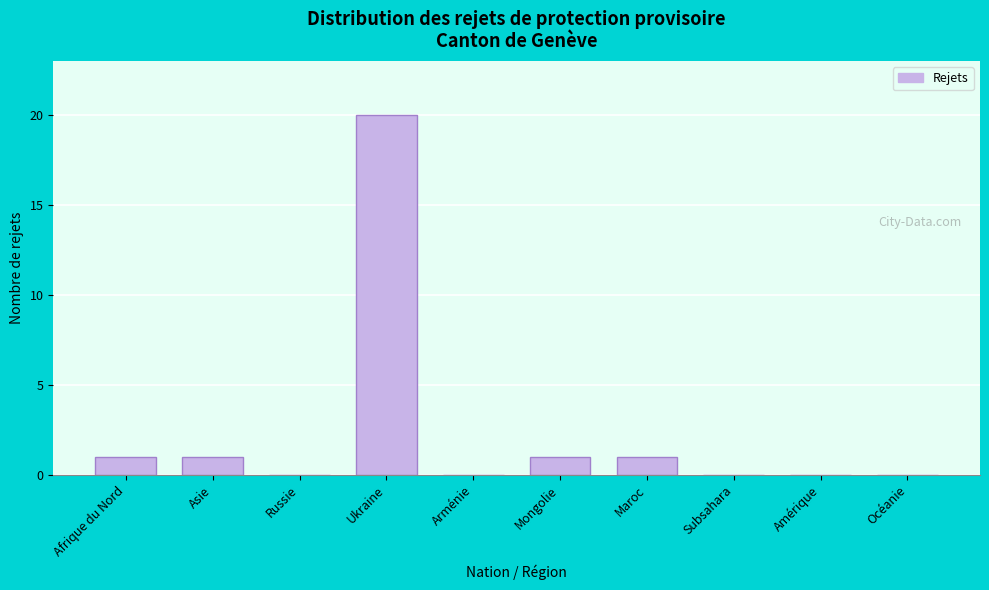

Reading left to right, list all the values displayed in this chart.

Afrique du Nord=1	Asie=1	Russie=0	Ukraine=20	Arménie=0	Mongolie=1	Maroc=1	Subsahara=0	Amérique=0	Océanie=0